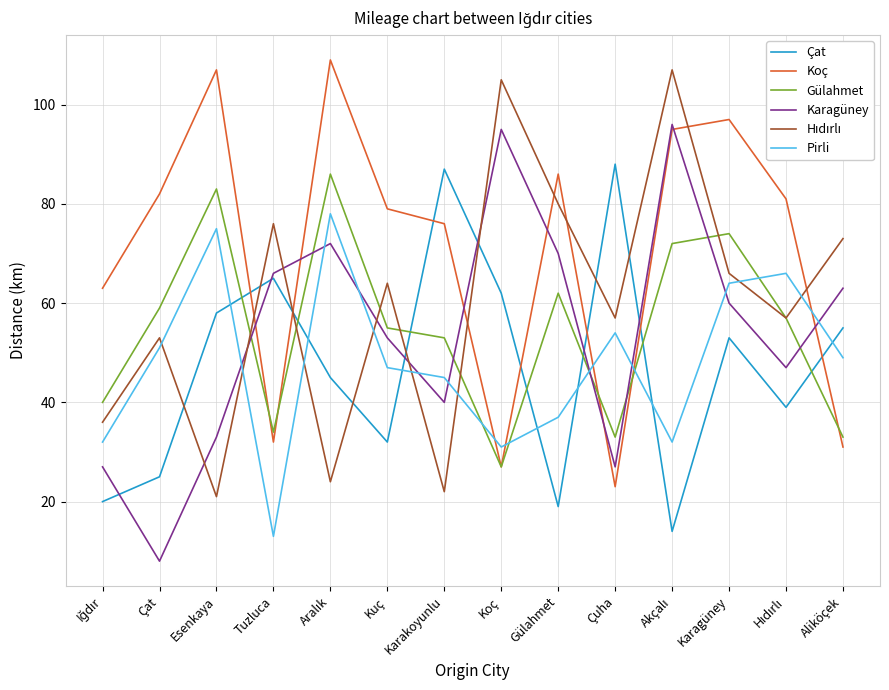

What position from the left is Esenkaya?

3